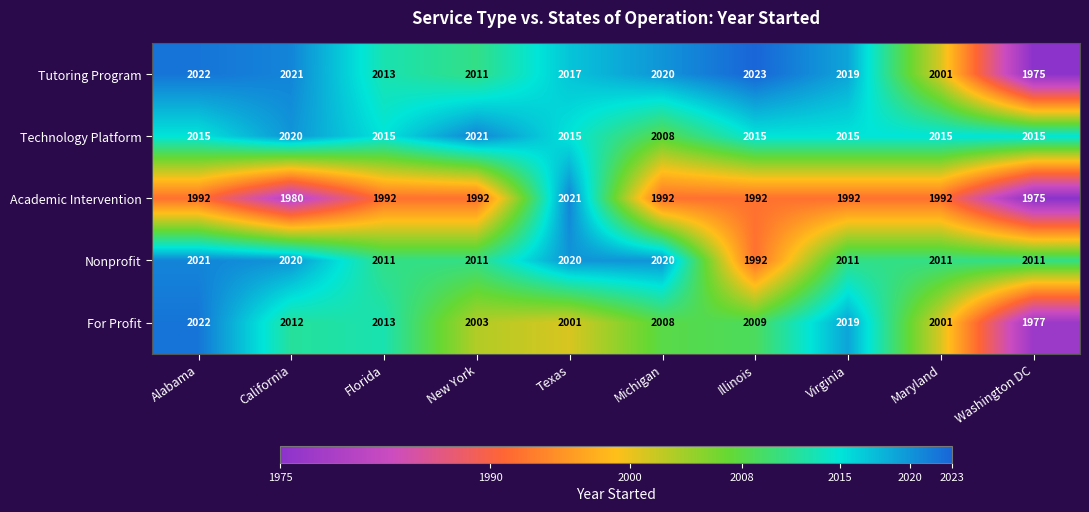

What is the smallest value displayed?

1975